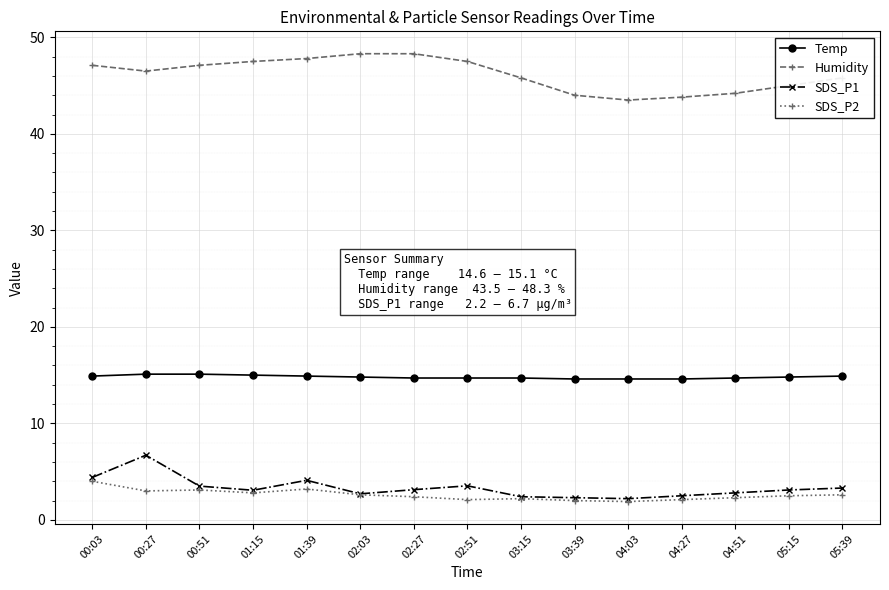

Rank the series by their maximum value, from lowest to highest.

SDS_P2, SDS_P1, Temp, Humidity